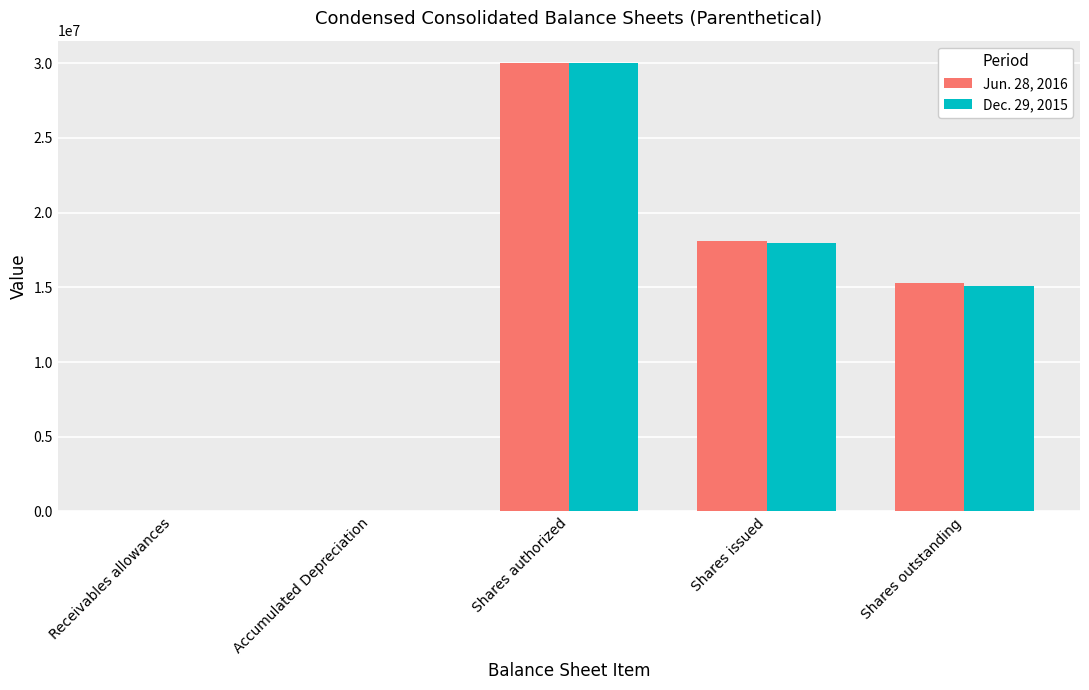

Is the value of Jun. 28, 2016 at Shares issued greater than the value of Dec. 29, 2015 at Shares outstanding?

Yes